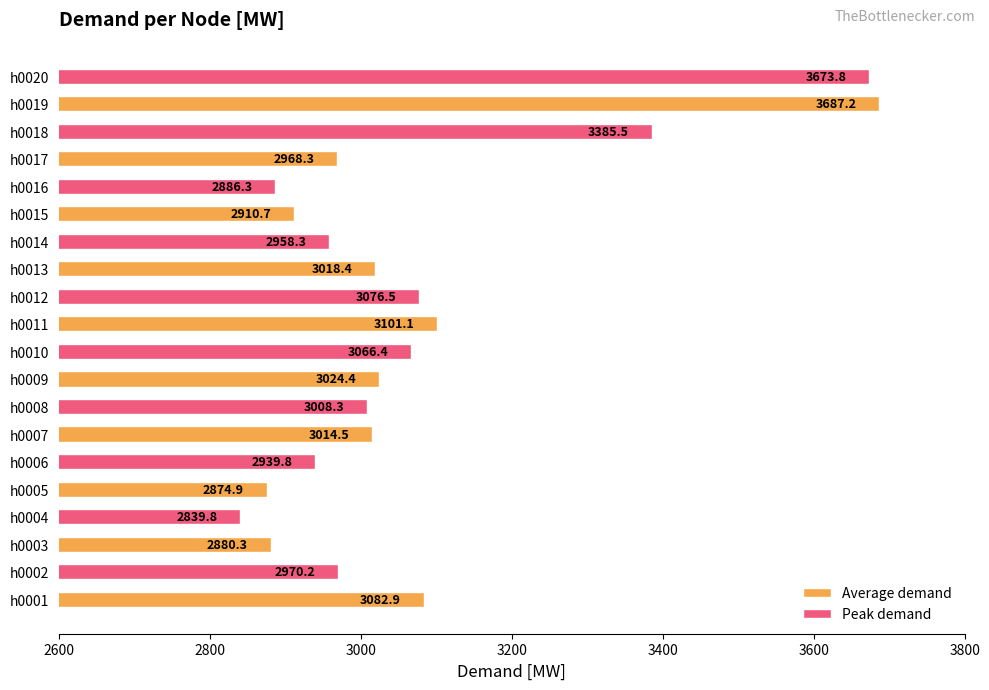

List the series in order of their peak value, highest first.

Average demand, Peak demand